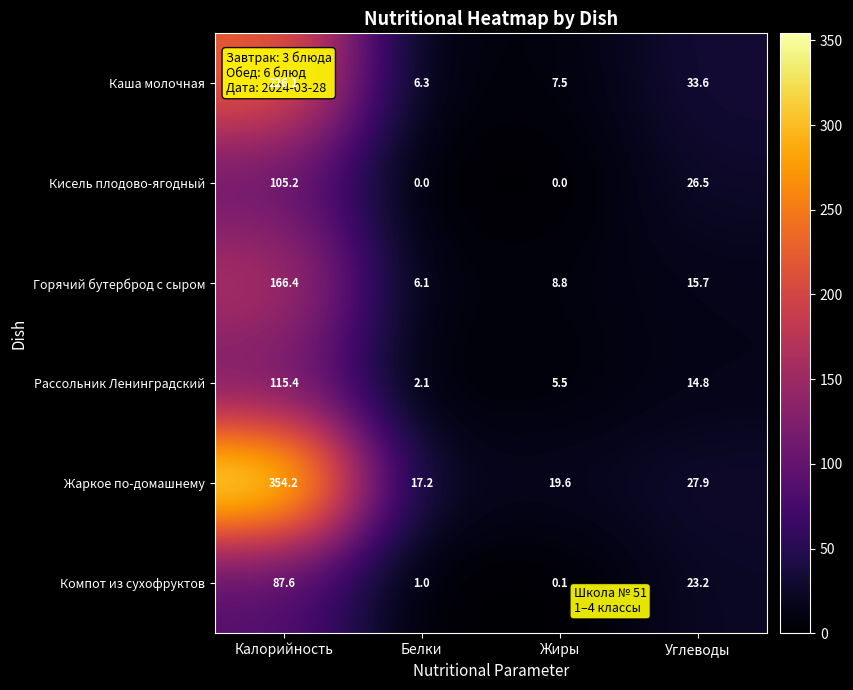

Which series has the widest spread of values?

Жаркое по-домашнему